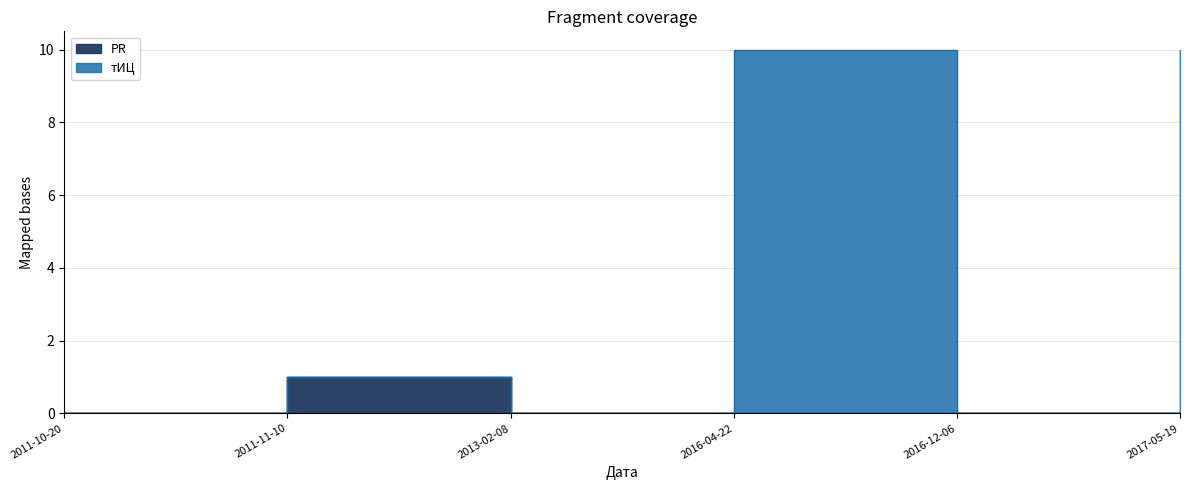

Which series has the largest total across all categories?

тИЦ